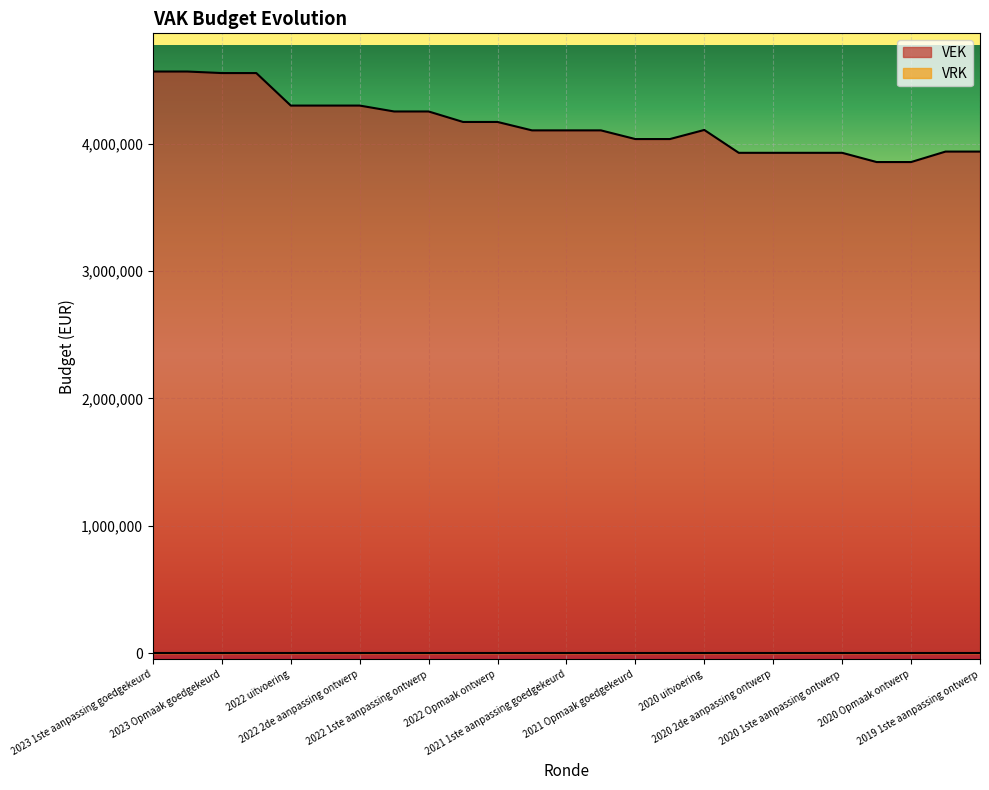

Reading right to left, list all the values displayed in this chart.

2019 1ste aanpassing ontwerp=3938296	2019 1ste aanpassing goedgekeurd=3938296	2020 Opmaak ontwerp=3856087	2020 Opmaak goedgekeurd=3856087	2020 1ste aanpassing ontwerp=3928581	2020 1ste aanpassing goedgekeurd=3928581	2020 2de aanpassing ontwerp=3928581	2020 2de aanpassing goedgekeurd=3928581	2020 uitvoering=4108109	2021 Opmaak ontwerp=4036603	2021 Opmaak goedgekeurd=4036603	2021 1ste aanpassing ontwerp=4104812	2021 1ste aanpassing goedgekeurd=4104812	2021 uitvoering=4104812	2022 Opmaak ontwerp=4170928	2022 Opmaak goedgekeurd=4170928	2022 1ste aanpassing ontwerp=4253237	2022 1ste aanpassing goedgekeurd=4253237	2022 2de aanpassing ontwerp=4299596	2022 2de aanpassing goedgekeurd=4299596	2022 uitvoering=4299596	2023 Opmaak ontwerp=4554894	2023 Opmaak goedgekeurd=4554894	2023 1ste aanpassing ontwerp=4566879	2023 1ste aanpassing goedgekeurd=4566879